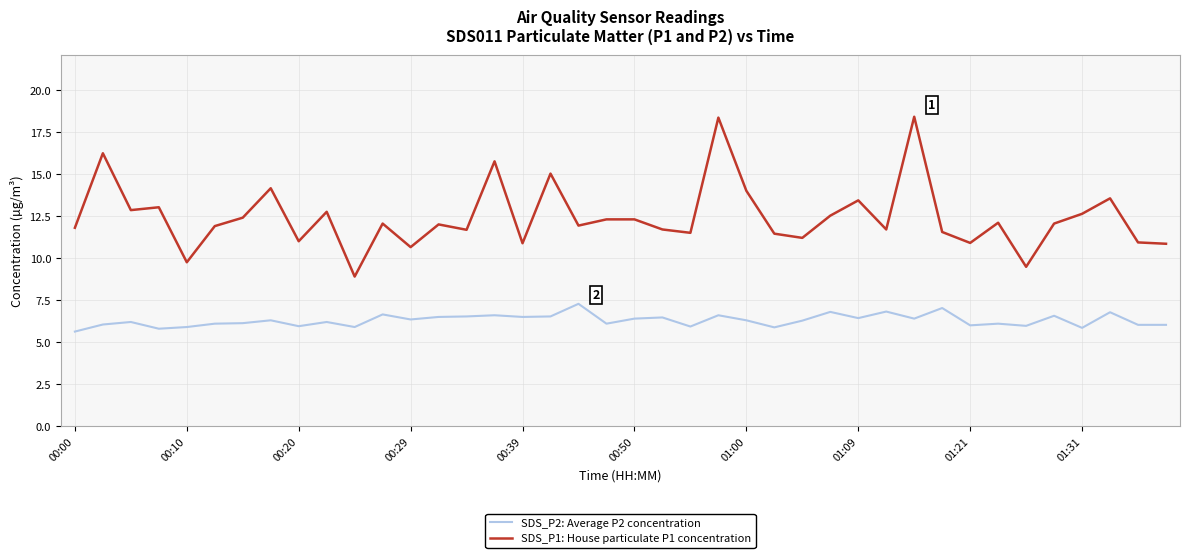

What is the maximum value for SDS_P1: House particulate P1 concentration?

18.4